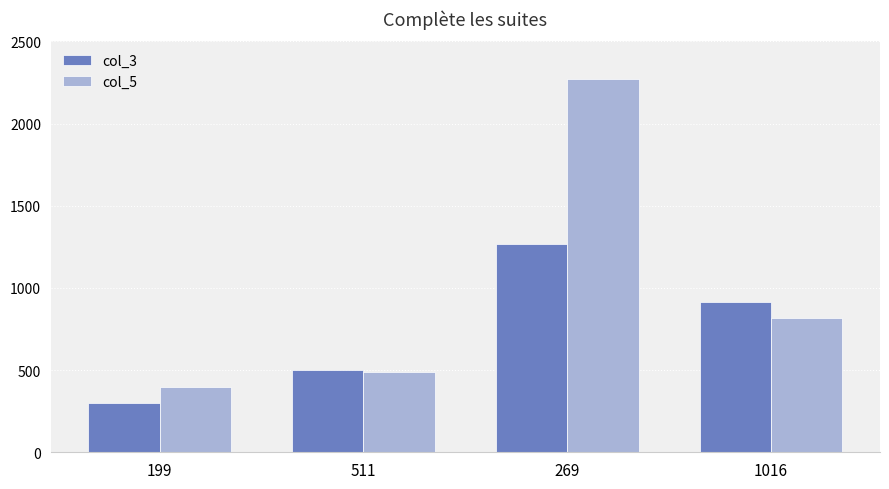

At which label does col_5 first exceed 816?

269